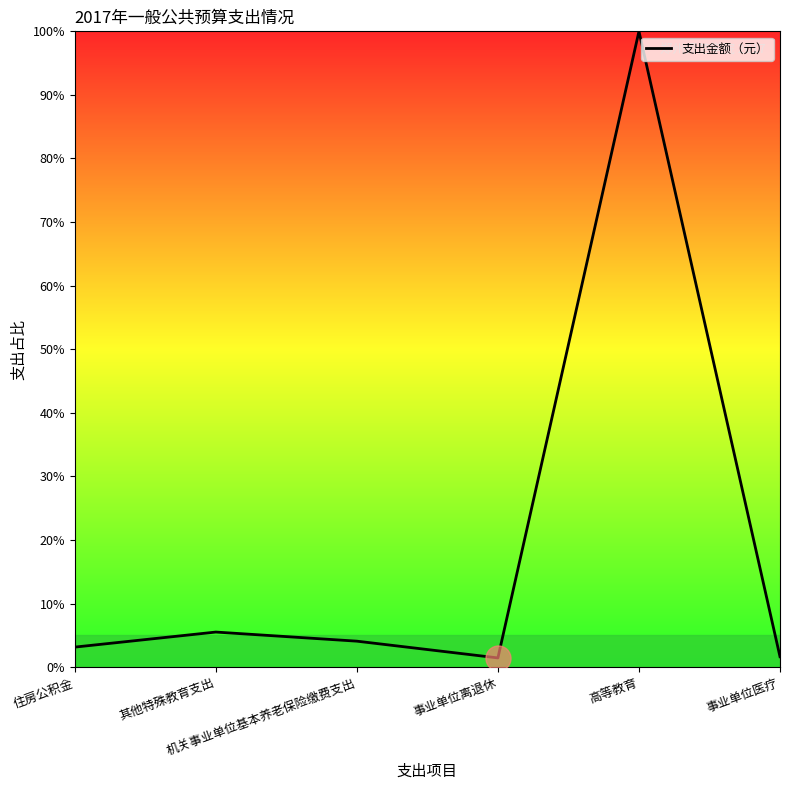

Where is the first local maximum?

其他特殊教育支出